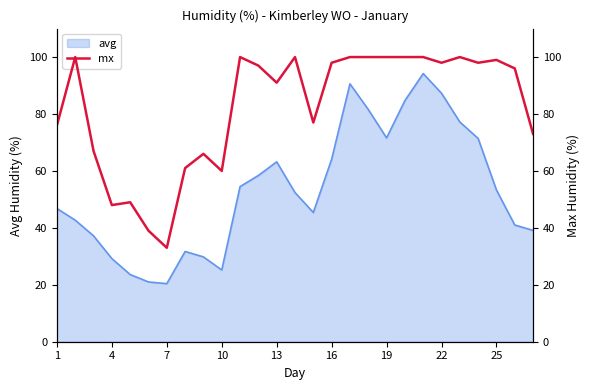

What is the maximum value for avg?

94.2